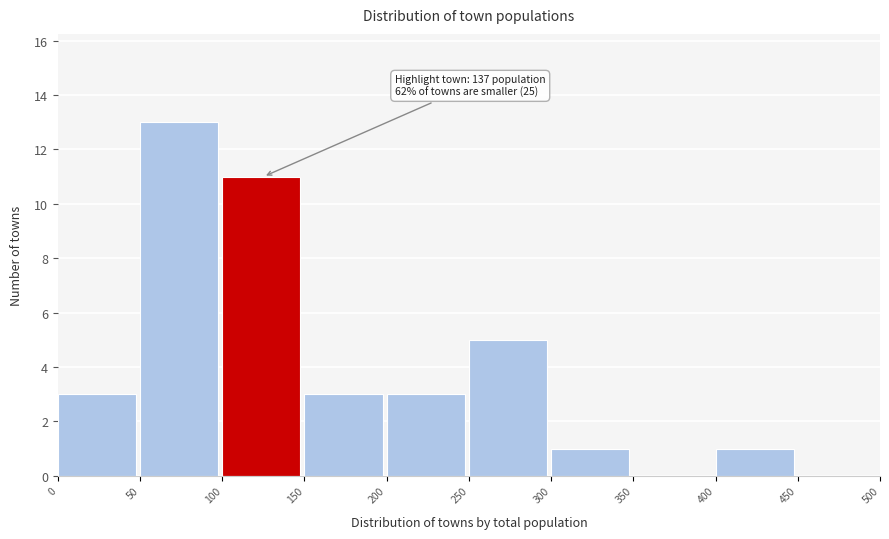

Which range on the x-axis has the tallest bar?

50 to 100